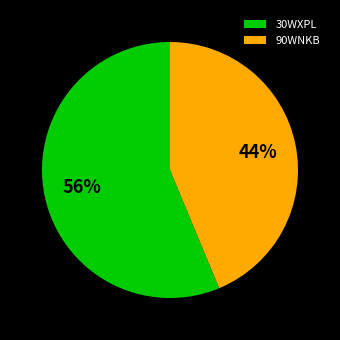

Is it true that 90WNKB is 57% of the pie?

False